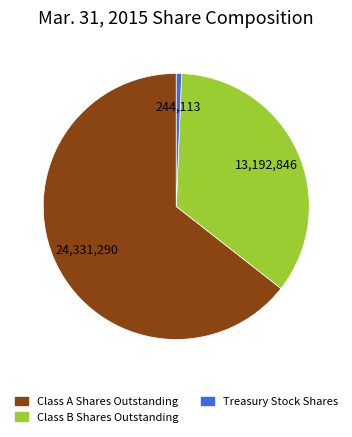

Which slice is the largest?

Class A Shares Outstanding